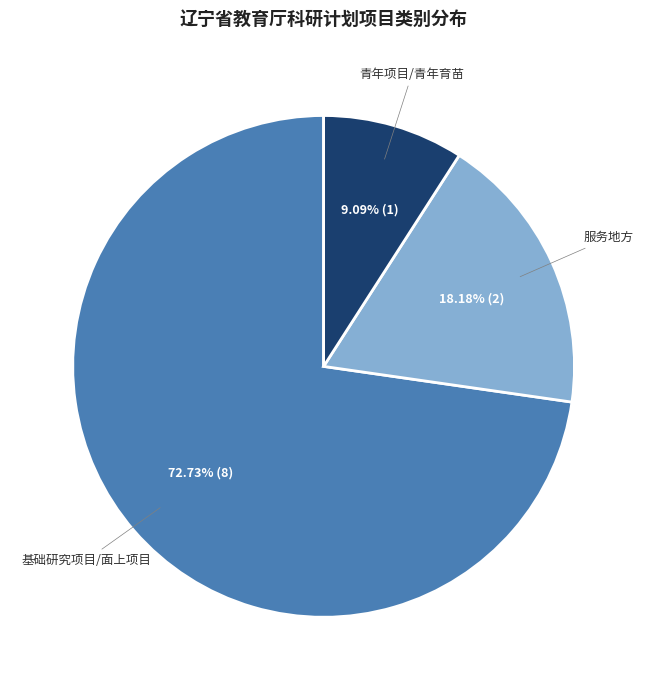

Which slice is the largest?

基础研究项目/面上项目